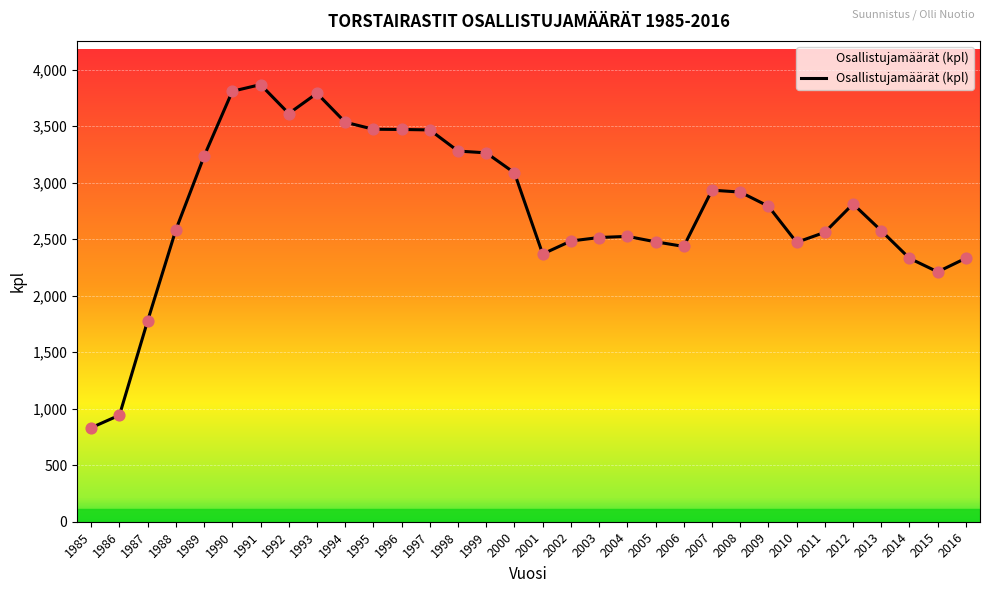

Approximately how many times larger is the value at 2000 compared to 2016?

1.3